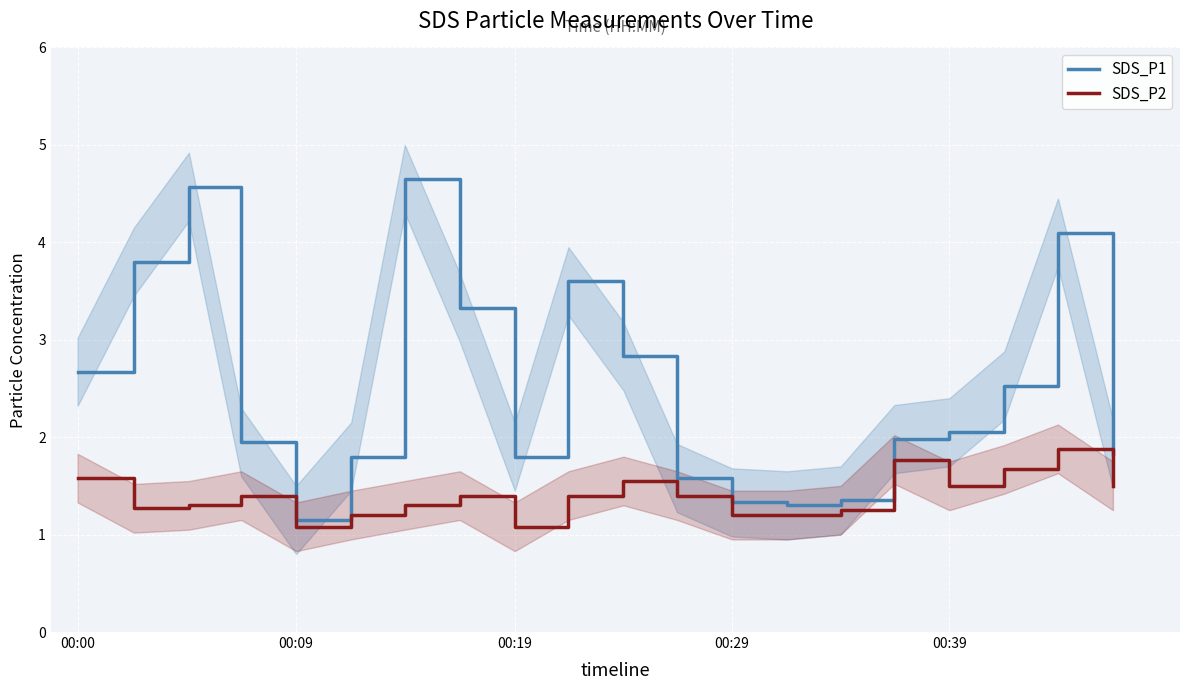

What is the lowest value of the SDS_P2 series?

1.1